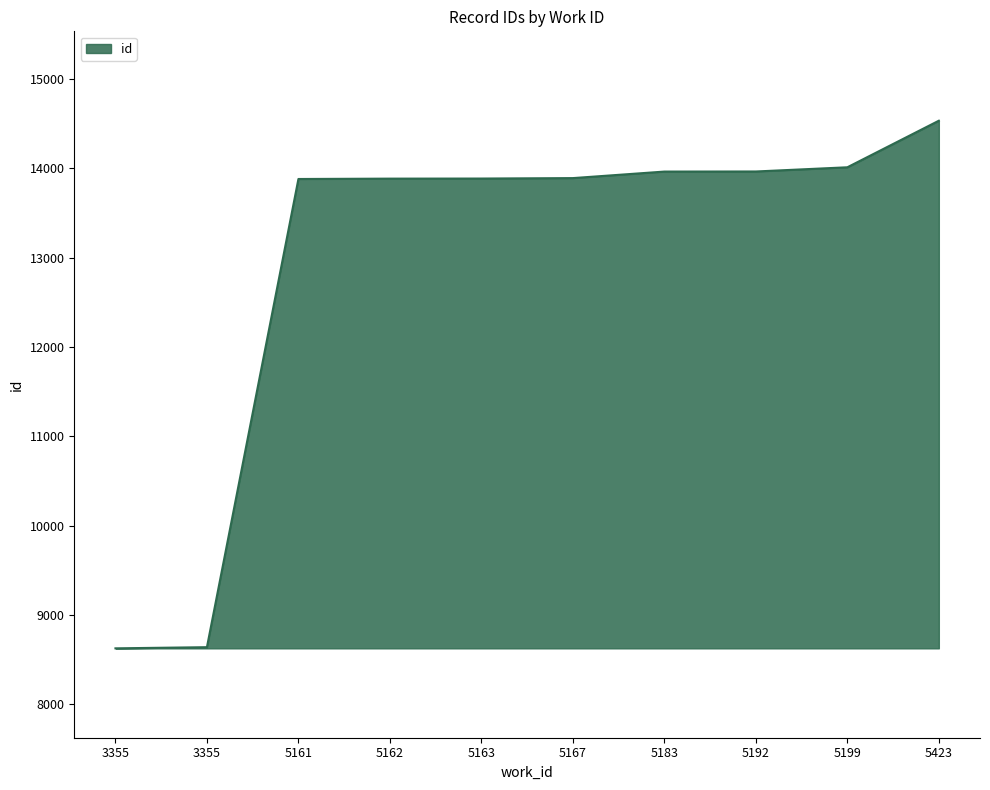

How many values are below 13889?

5